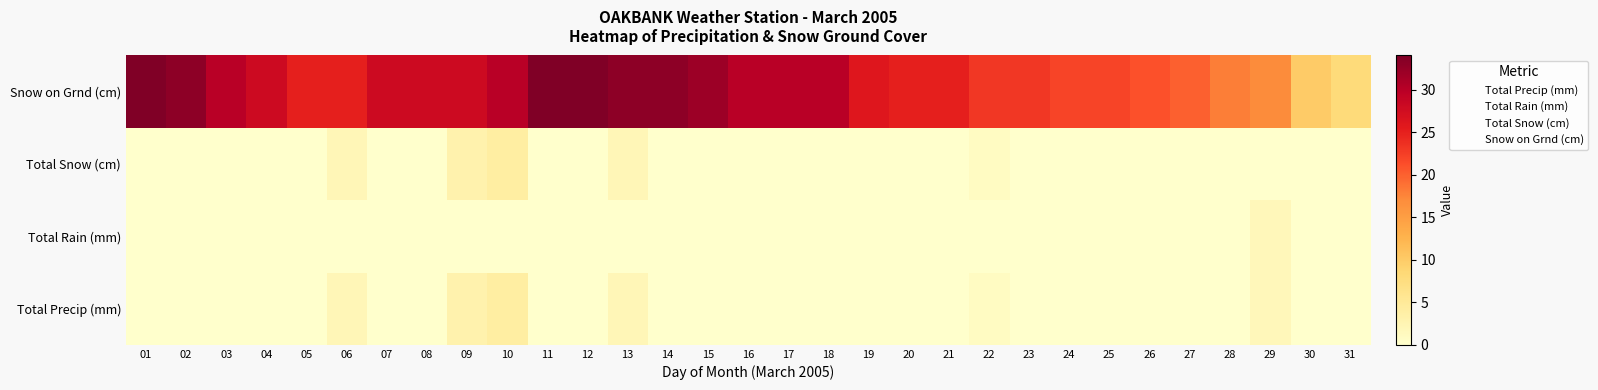

Reading left to right, transcribe all the data shown in this chart.

Total Precip (mm): 01=0.0	02=0.0	03=0.0	04=0.0	05=0.0	06=2.0	07=0.0	08=0.0	09=3.0	10=4.0	11=0.0	12=0.0	13=2.0	14=0.0	15=0.0	16=0.0	17=0.0	18=0.0	19=0.0	20=0.0	21=0.0	22=1.0	23=0.0	24=0.0	25=0.0	26=0.0	27=0.0	28=0.0	29=1.8	30=0.0	31=0.0
Total Rain (mm): 01=0.0	02=0.0	03=0.0	04=0.0	05=0.0	06=0.0	07=0.0	08=0.0	09=0.0	10=0.0	11=0.0	12=0.0	13=0.0	14=0.0	15=0.0	16=0.0	17=0.0	18=0.0	19=0.0	20=0.0	21=0.0	22=0.0	23=0.0	24=0.0	25=0.0	26=0.0	27=0.0	28=0.0	29=1.8	30=0.0	31=0.0
Total Snow (cm): 01=0.0	02=0.0	03=0.0	04=0.0	05=0.0	06=2.0	07=0.0	08=0.0	09=3.0	10=4.0	11=0.0	12=0.0	13=2.0	14=0.0	15=0.0	16=0.0	17=0.0	18=0.0	19=0.0	20=0.0	21=0.0	22=1.0	23=0.0	24=0.0	25=0.0	26=0.0	27=0.0	28=0.0	29=0.0	30=0.0	31=0.0
Snow on Grnd (cm): 01=34.0	02=33.0	03=30.0	04=28.0	05=25.0	06=25.0	07=28.0	08=28.0	09=28.0	10=30.0	11=34.0	12=34.0	13=33.0	14=33.0	15=32.0	16=30.0	17=30.0	18=30.0	19=26.0	20=25.0	21=25.0	22=23.0	23=23.0	24=22.0	25=22.0	26=21.0	27=20.0	28=18.0	29=17.0	30=10.0	31=8.0